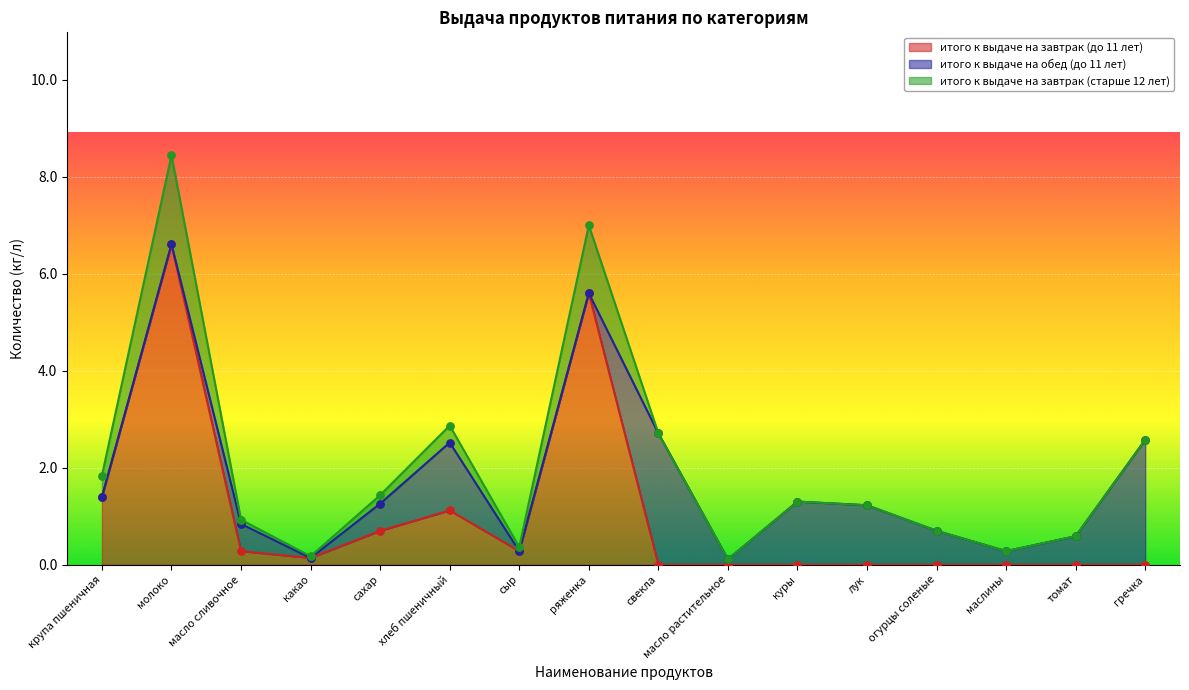

True or false: итого к выдаче на завтрак (до 11 лет) has a value of -3.3 at куры.

False